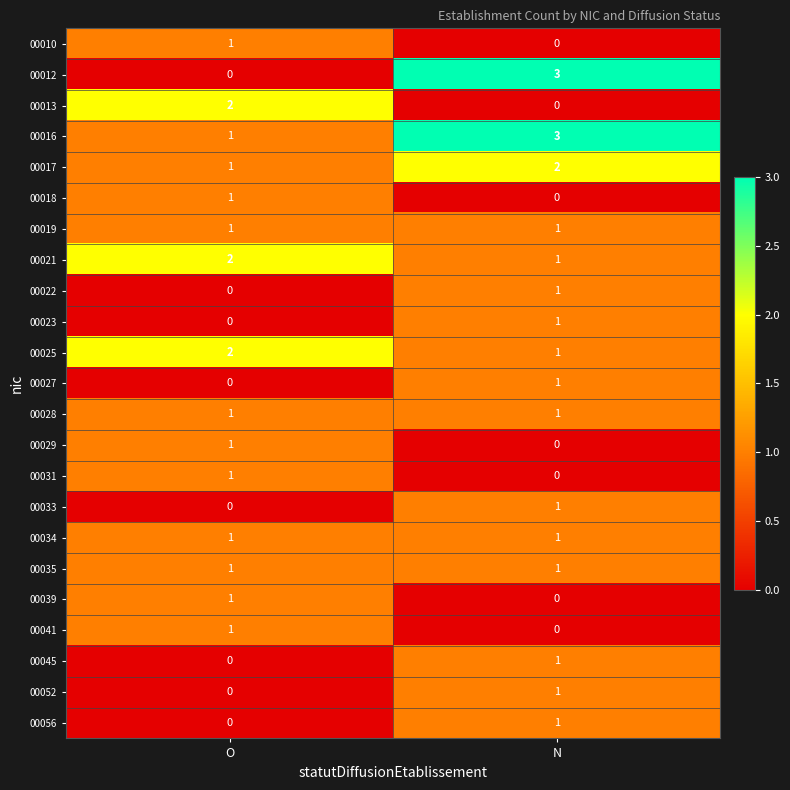

How many categories are shown in the chart?

2